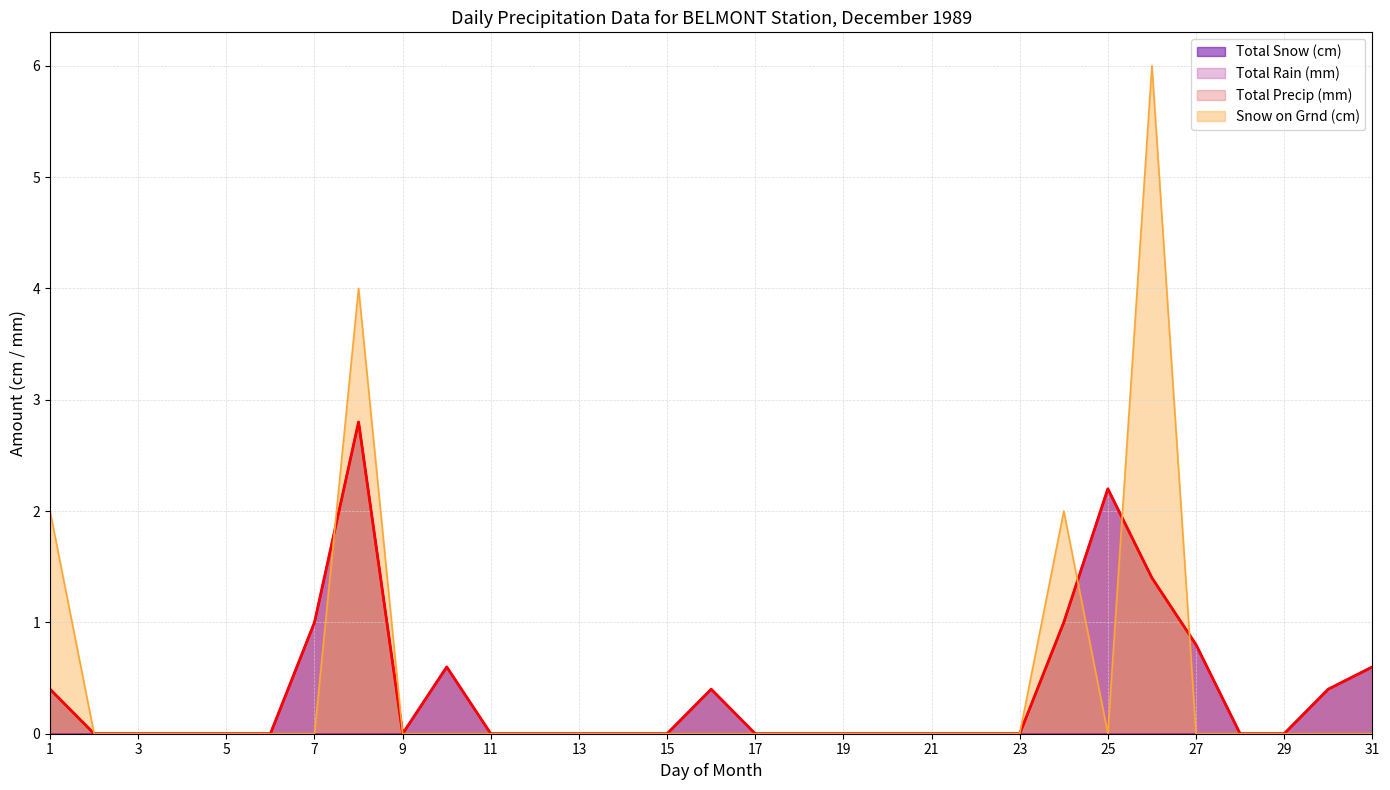

Where is the first local minimum for Total Snow (cm)?

09